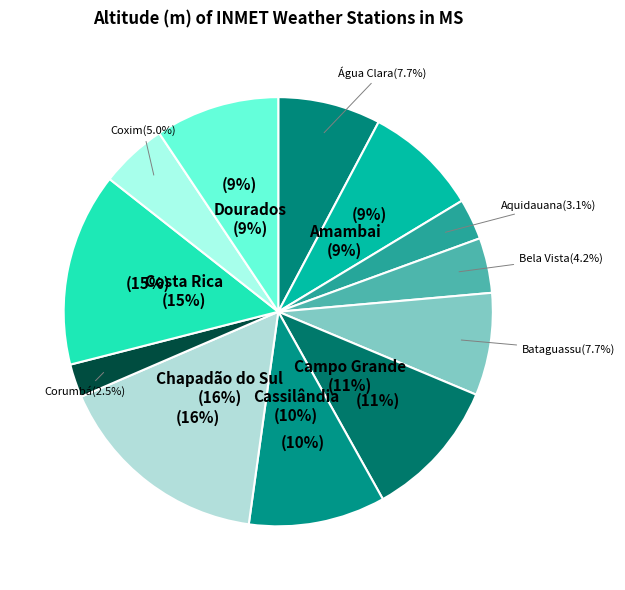

Count the number of slices in the pie.

12